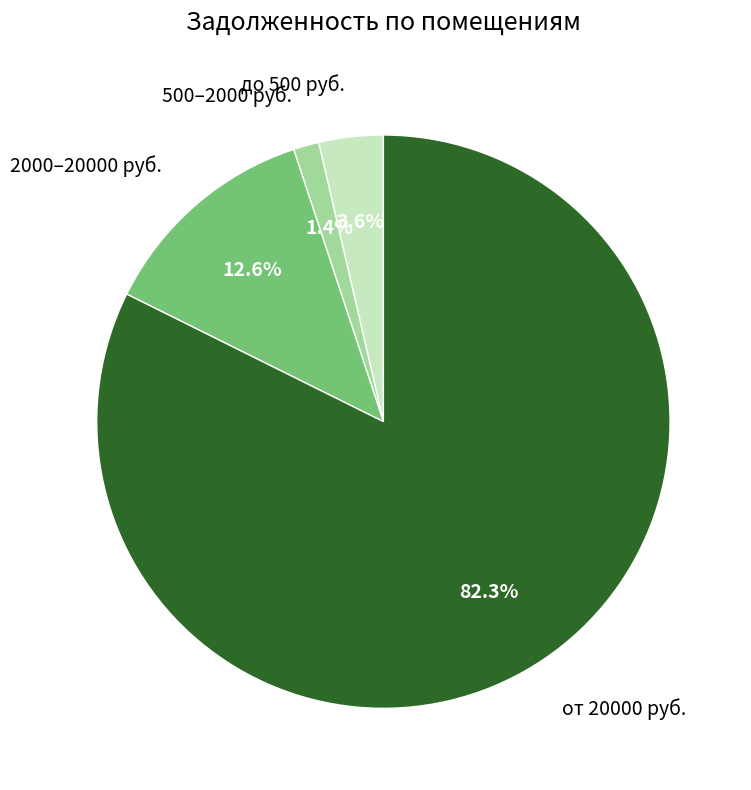

How many segments does this pie chart have?

4